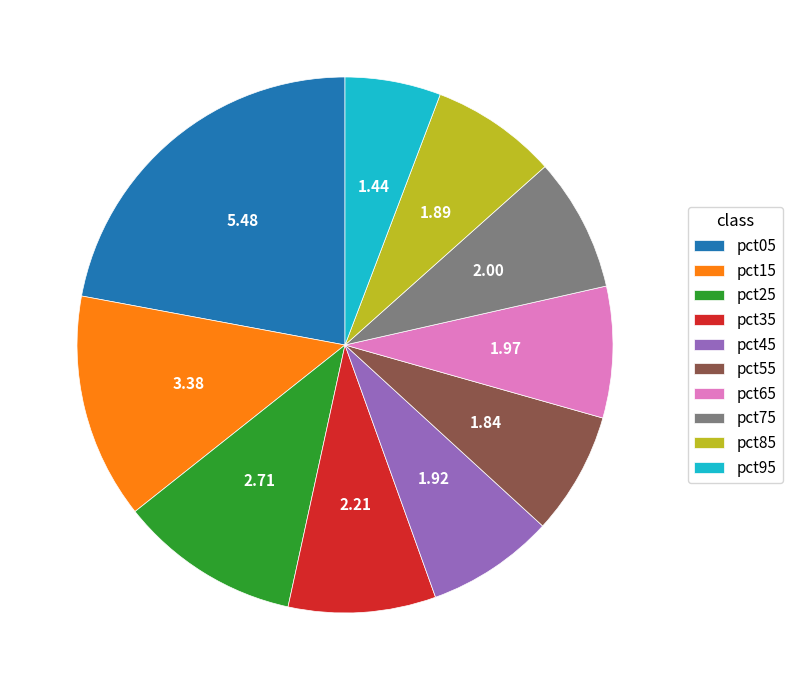

What is the ratio of the value at pct35 to the value at pct95?

1.5